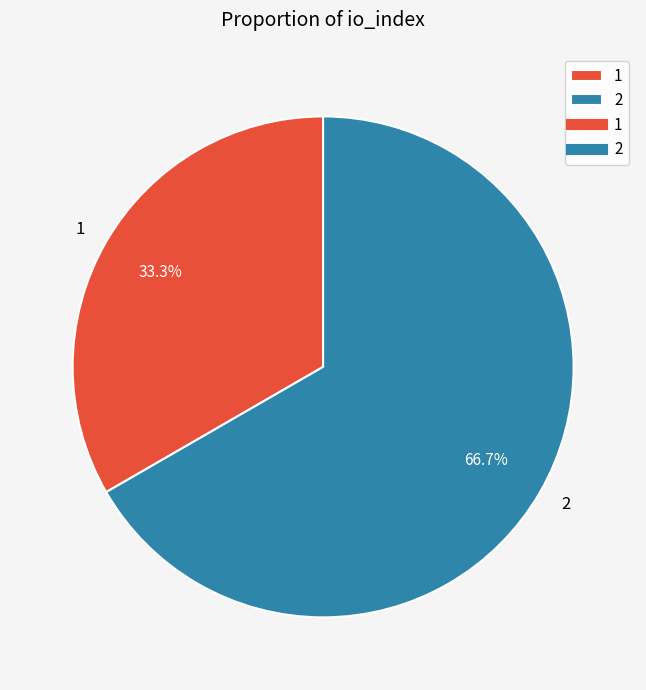

To the nearest percent, what is the combined percentage of 1 and 2?

100%